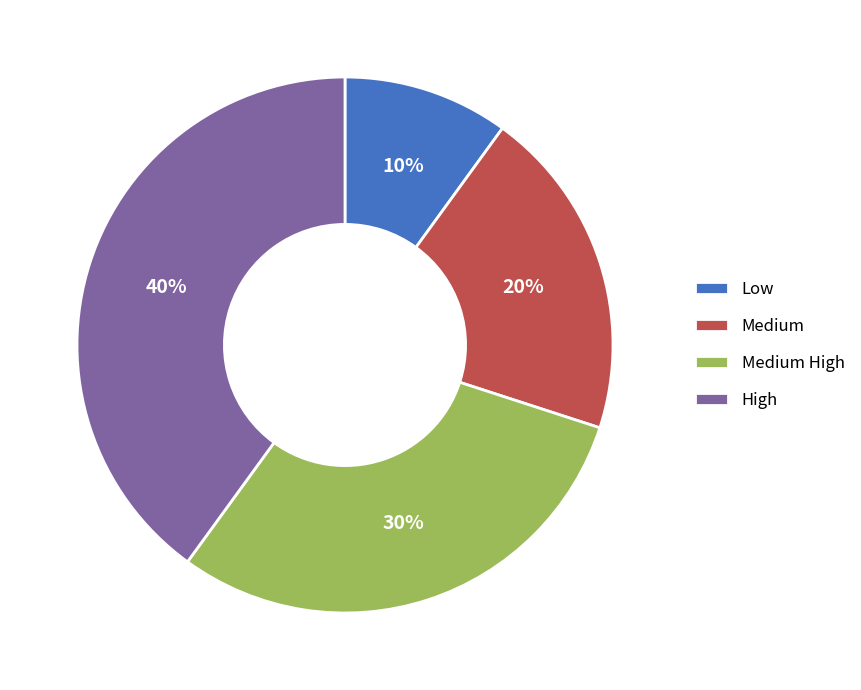

Is it true that Low is 10% of the pie?

True